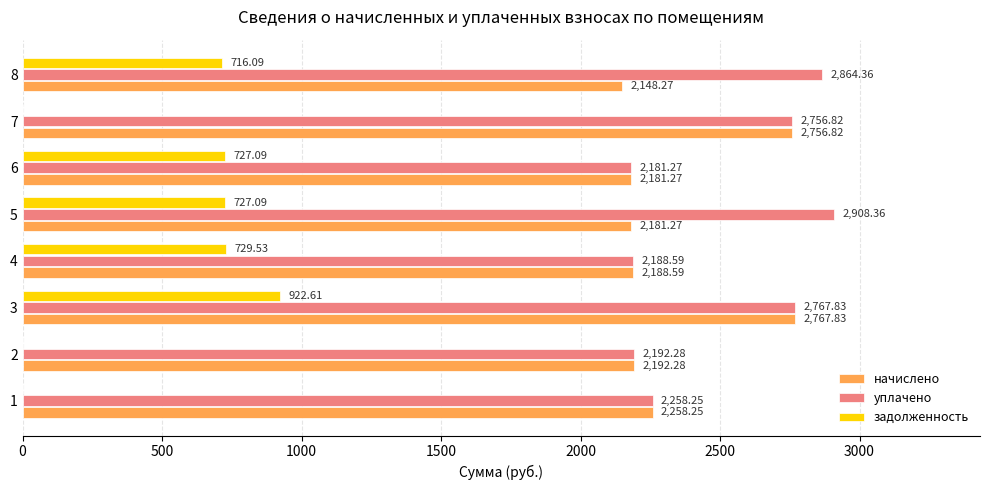

At which category is the sum across all series the highest?

3